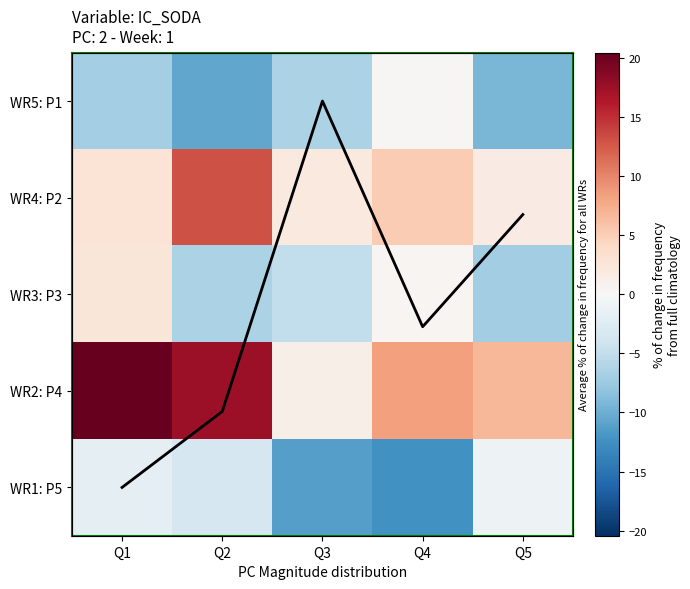

What is the smallest value displayed?

-12.4